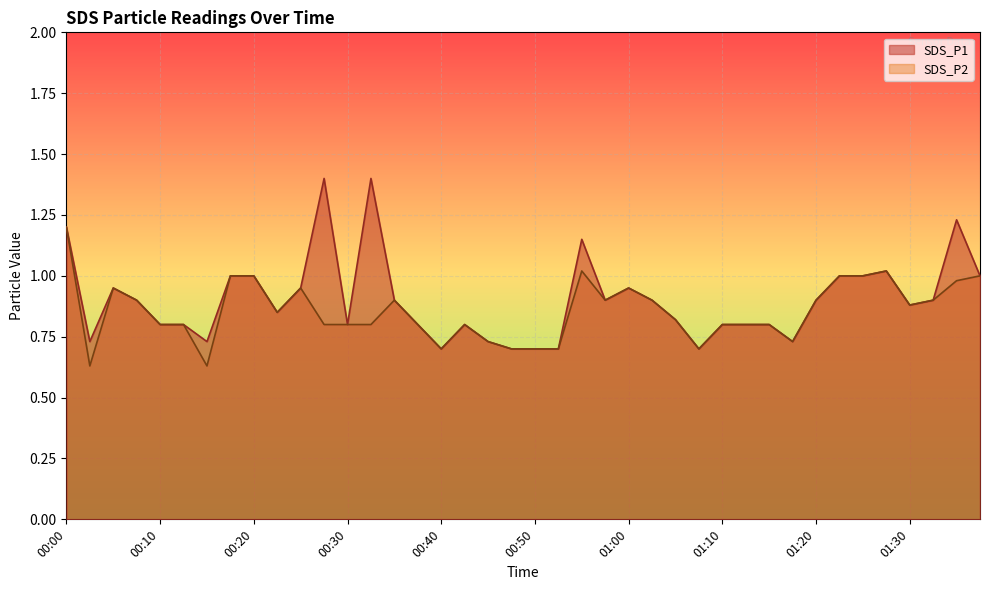

True or false: SDS_P1 and SDS_P2 intersect in this chart.

False